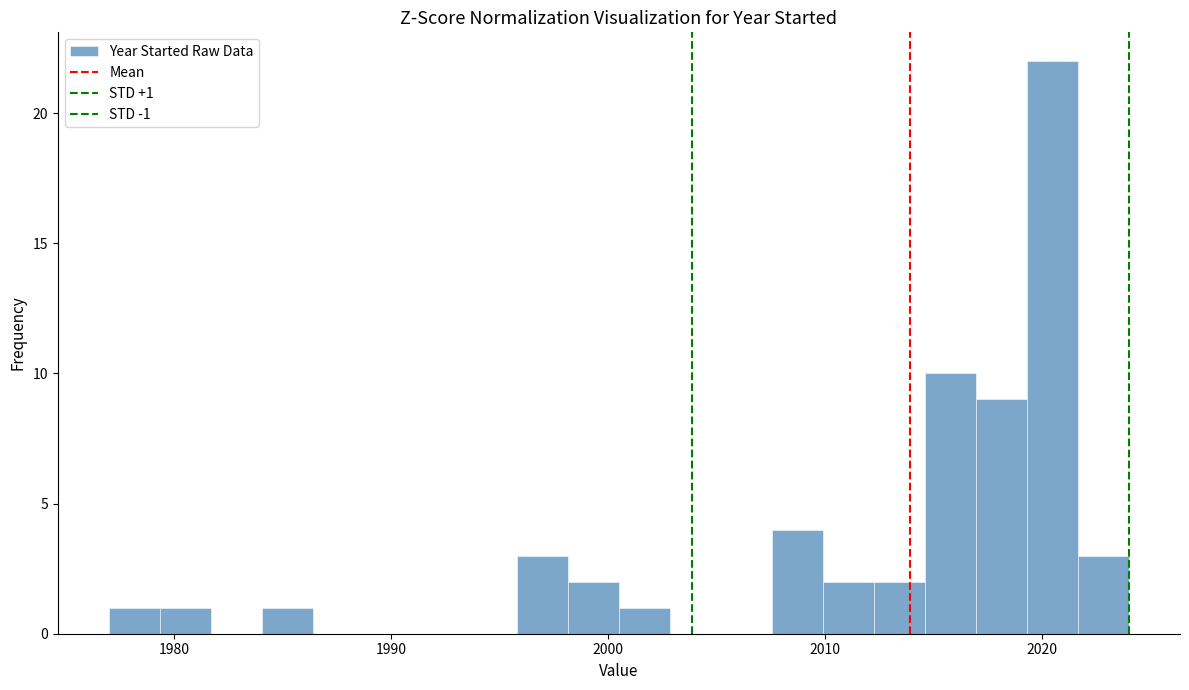

Read against the x-axis, roughly where is the centre of the tallest bar?

2020